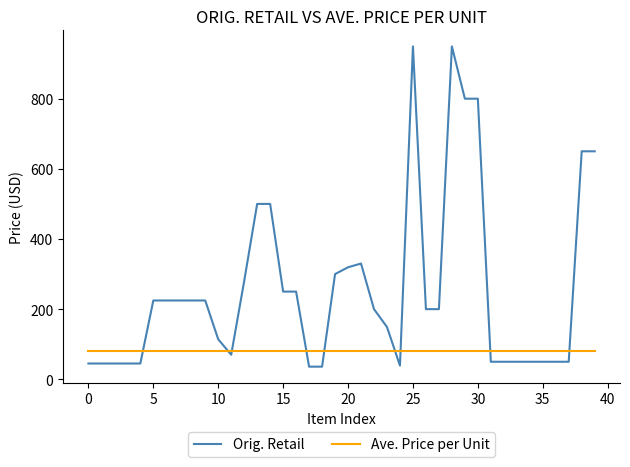

What are all the series names shown in the legend?

Orig. Retail, Ave. Price per Unit